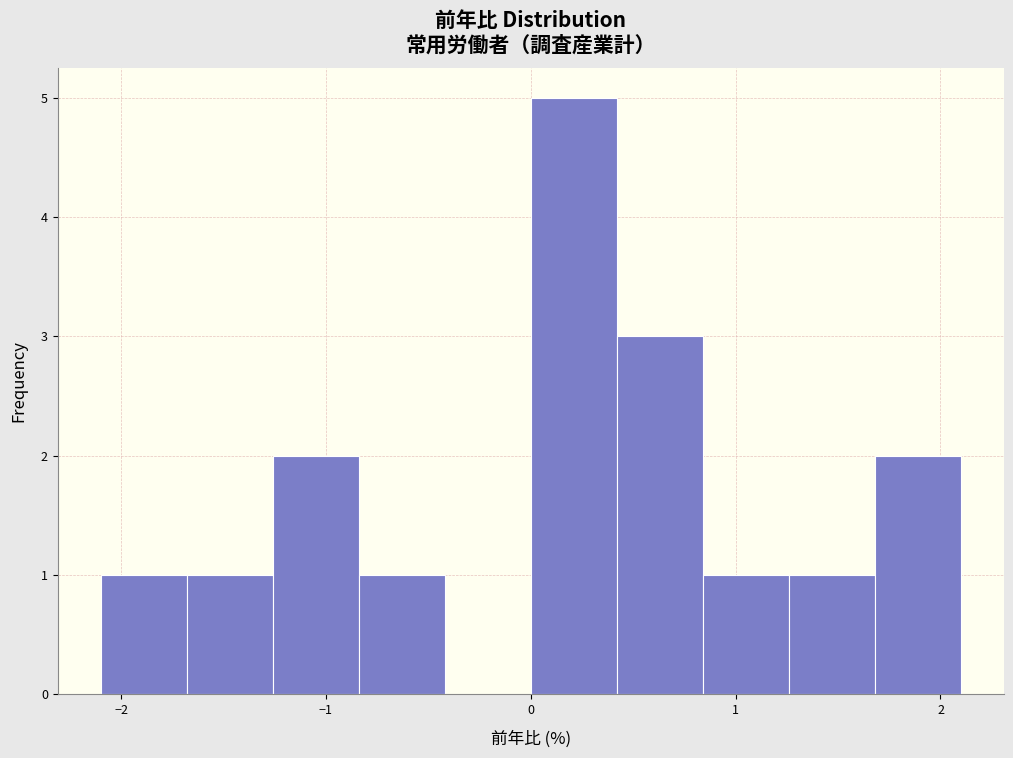

What is the height of the bar covering 1.68 to 2.10 on the x-axis? Neither the bar edges nor the heights are printed on the chart, so give them approximately, as read against the axes.

2